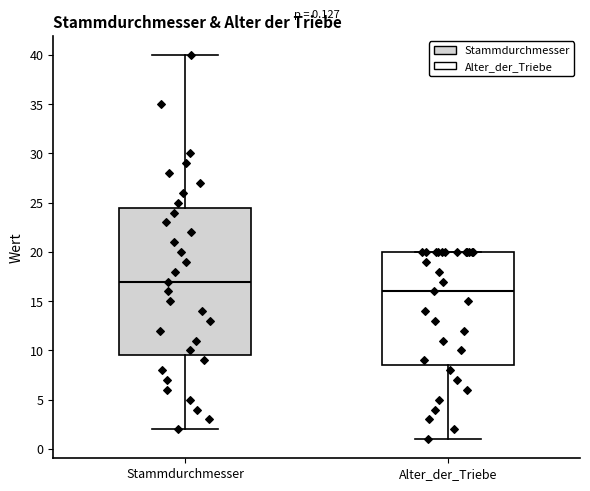

Which box has the highest median line?

Stammdurchmesser